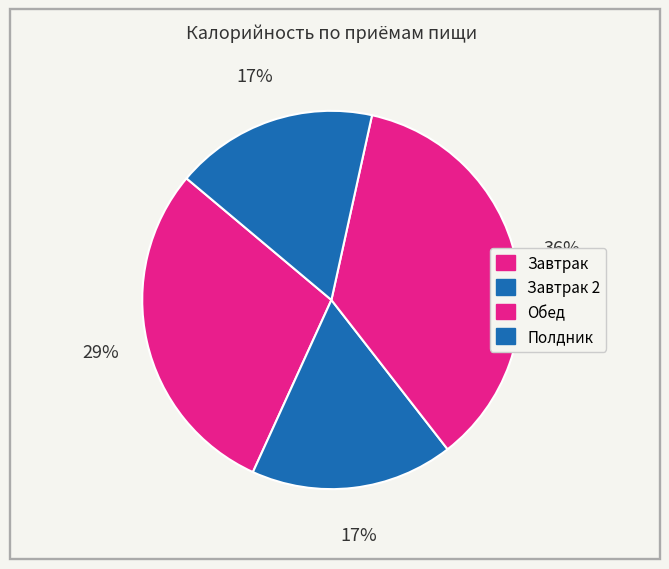

What is the largest slice in the pie chart?

Обед